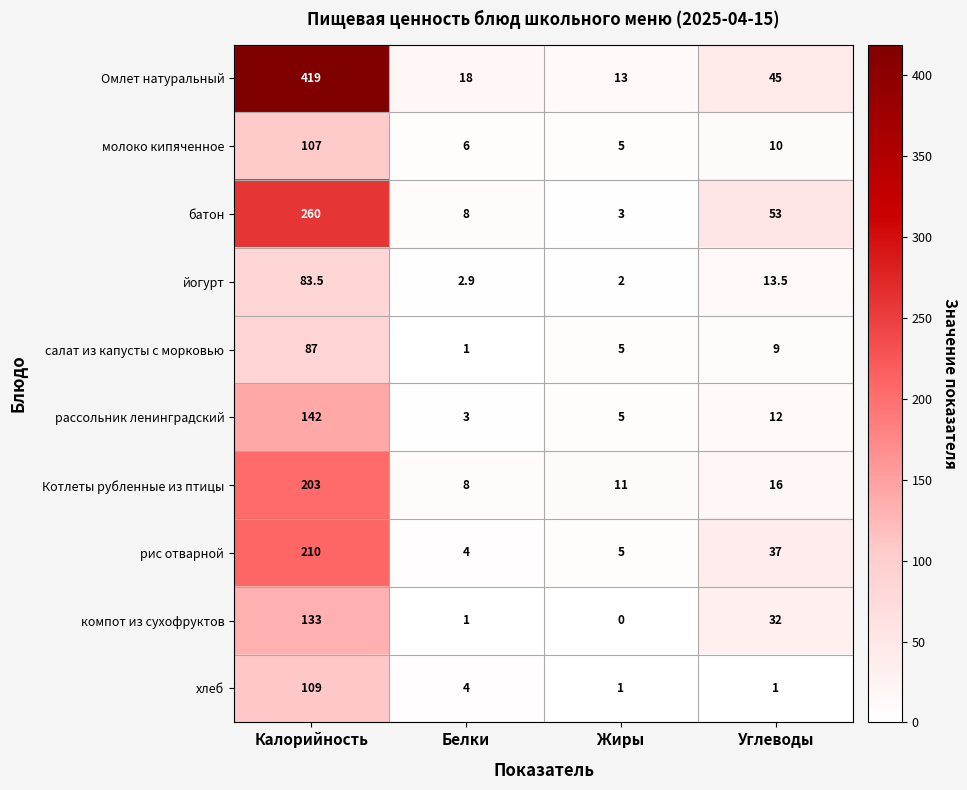

What is the difference between the maximum and minimum values in the йогурт series?

81.5